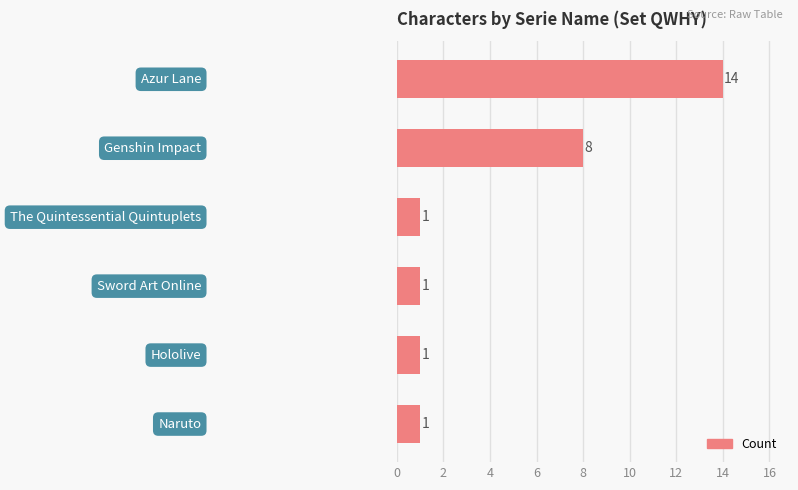

What is the maximum value shown in the chart?

14